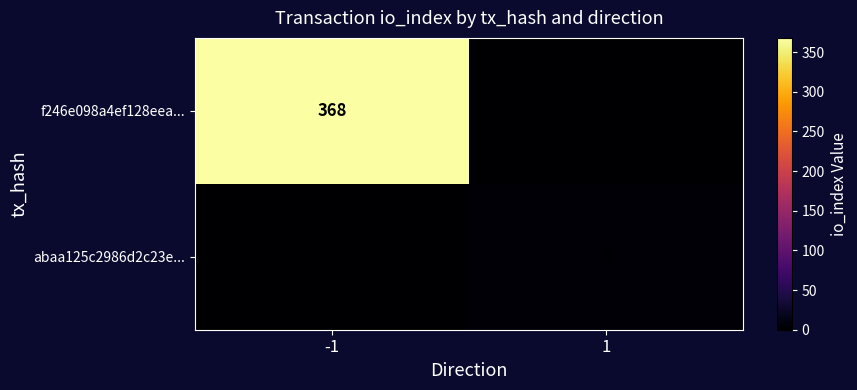

Is the value of f246e098a4ef128eea... at -1 greater than the value of abaa125c2986d2c23e... at 1?

Yes